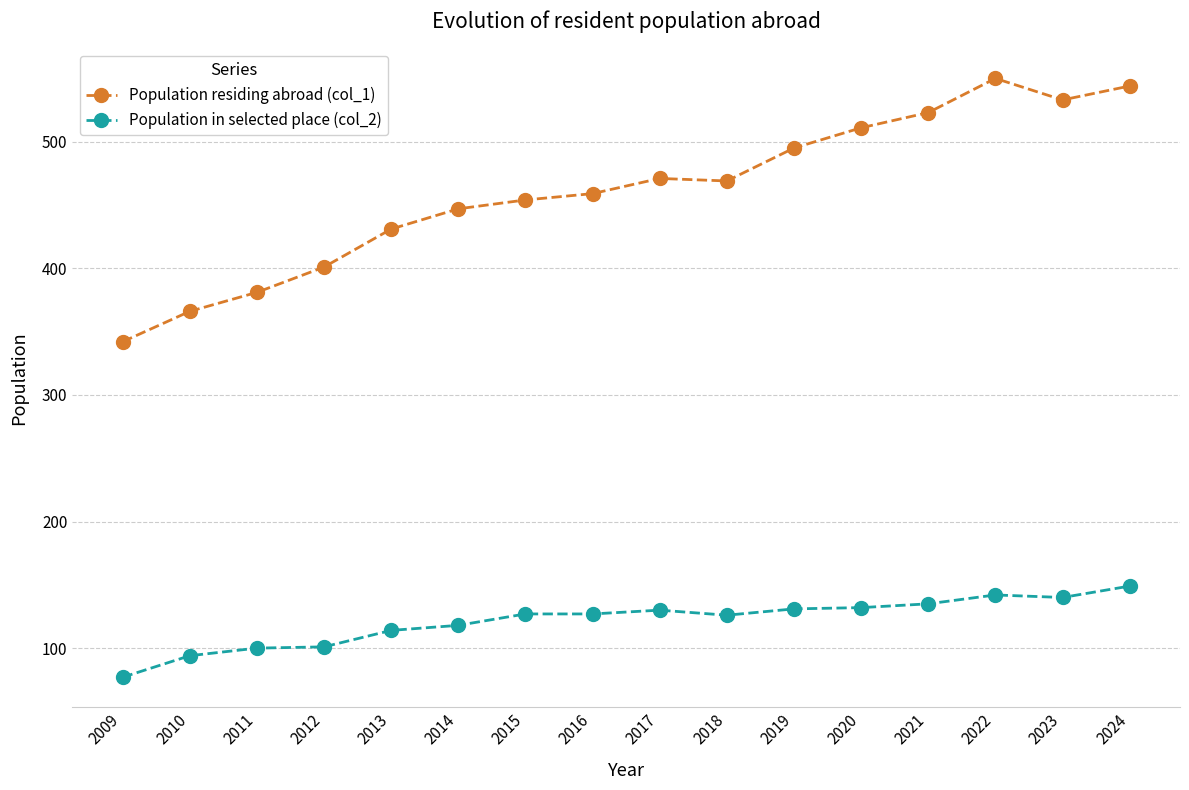

At 2010, list the series in order from largest to smallest.

Population residing abroad (col_1), Population in selected place (col_2)